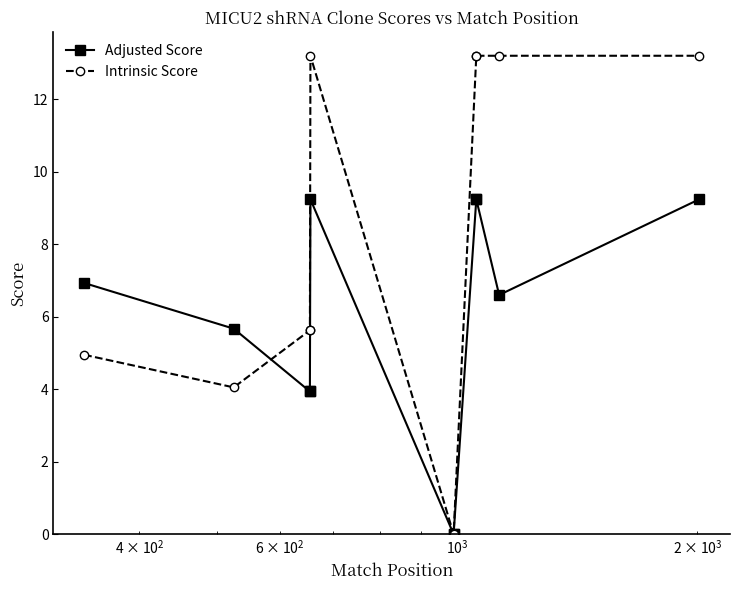

Which series has the largest total across all categories?

Intrinsic Score